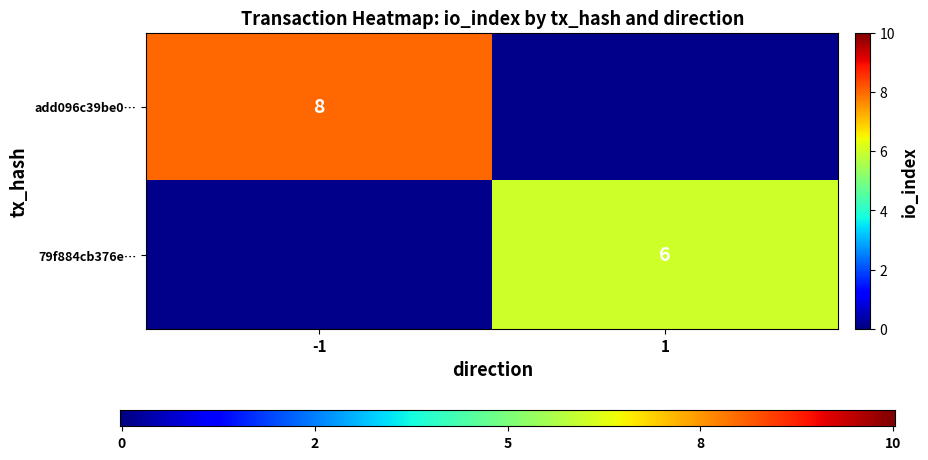

Read the add096c39be0d2a8f1e92fc1edfa58c3c0e5d29 value at io_index.

8